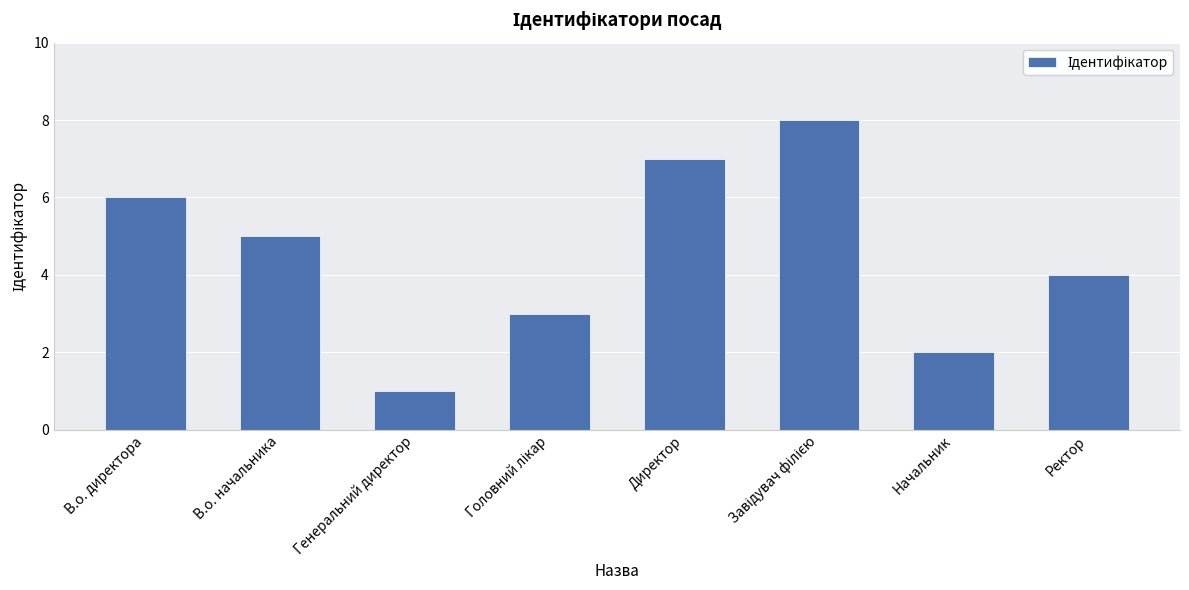

What is the label of the 4th bar from the right?

Директор